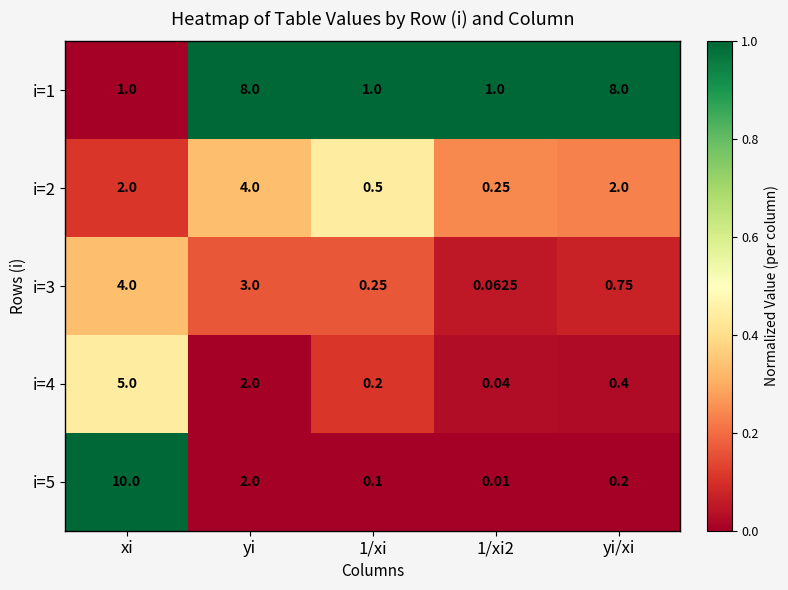

At which category is the sum across all series the highest?

xi